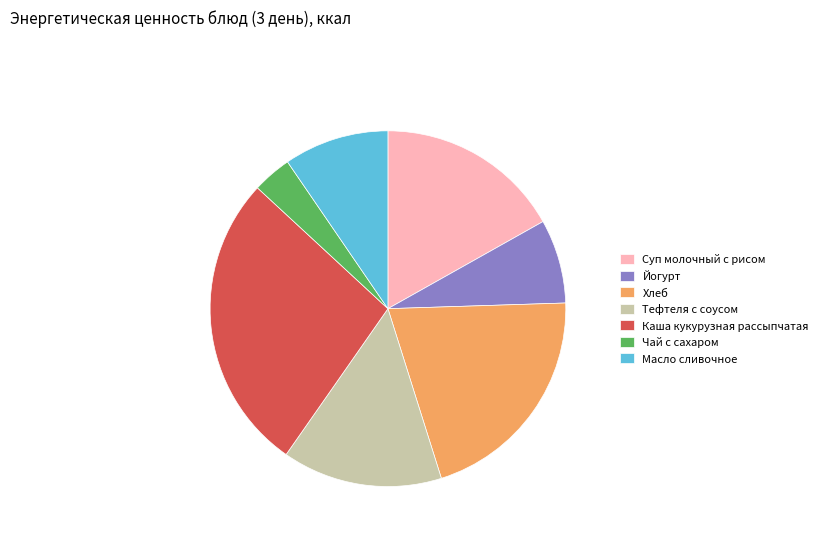

Rank the categories by value from lowest to highest.

Чай с сахаром, Йогурт, Масло сливочное, Тефтеля с соусом, Суп молочный с рисом, Хлеб, Каша кукурузная рассыпчатая